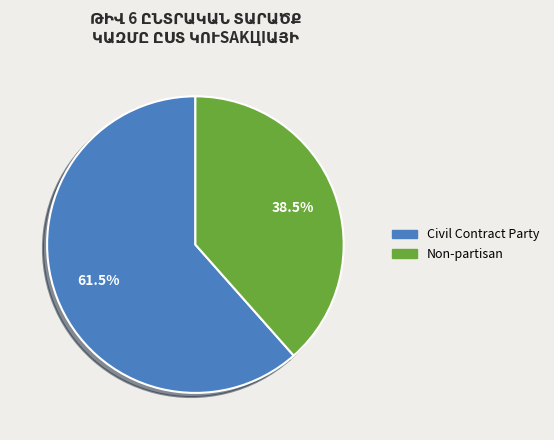

Is there a majority slice in this chart?

Yes